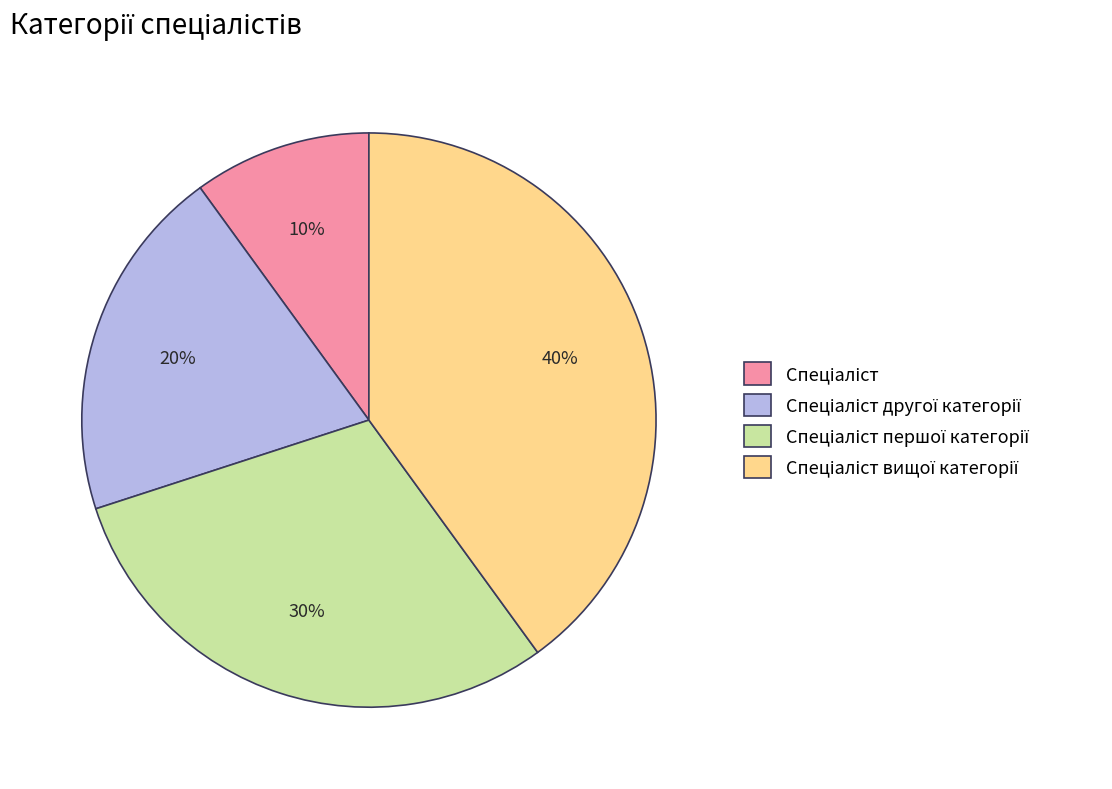

How many segments does this pie chart have?

4